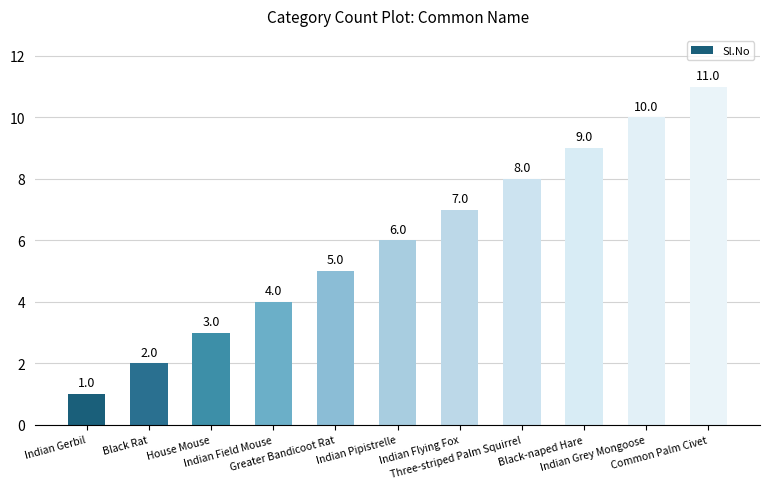

List the labels in order of value, smallest first.

Indian Gerbil, Black Rat, House Mouse, Indian Field Mouse, Greater Bandicoot Rat, Indian Pipistrelle, Indian Flying Fox, Three-striped Palm Squirrel, Black-naped Hare, Indian Grey Mongoose, Common Palm Civet